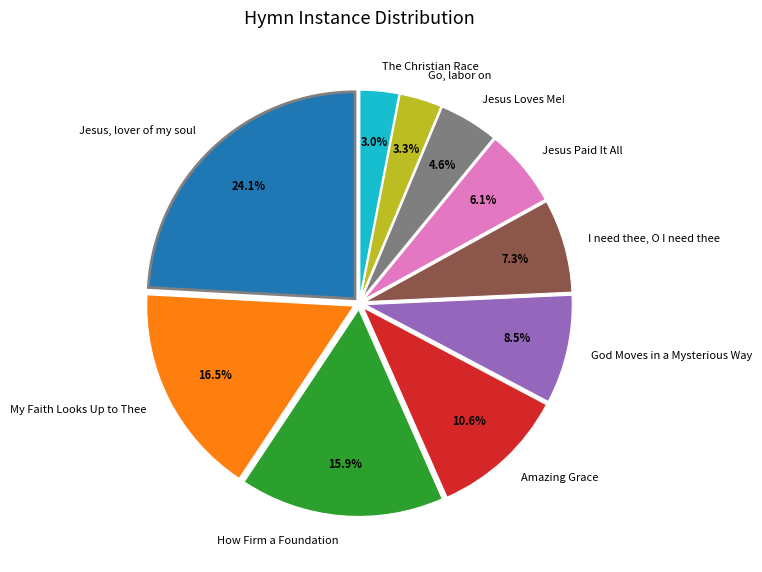

Approximately how many times larger is the value at My Faith Looks Up to Thee compared to Go, labor on?

5.0